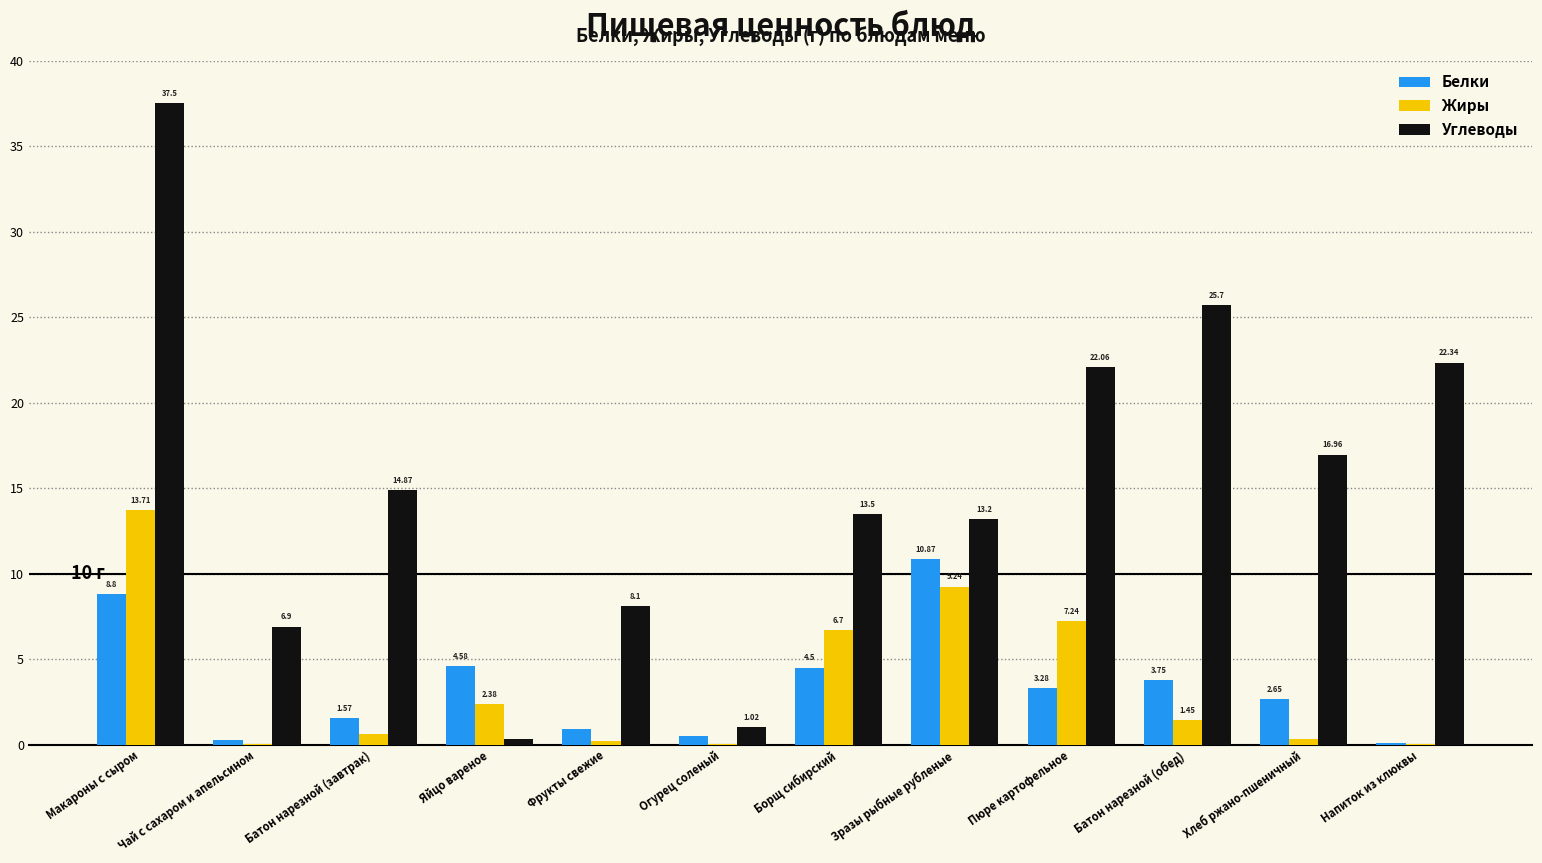

Count the number of data series in this chart.

3